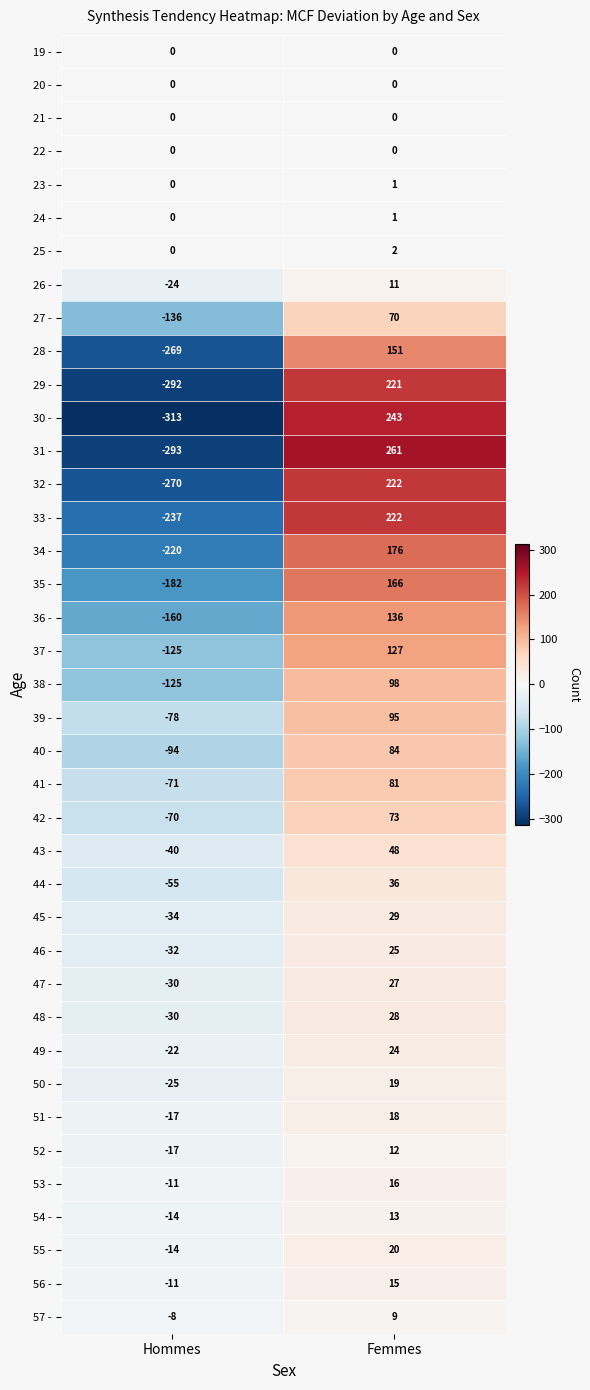

What value does the 27 - series have at Hommes?

-136